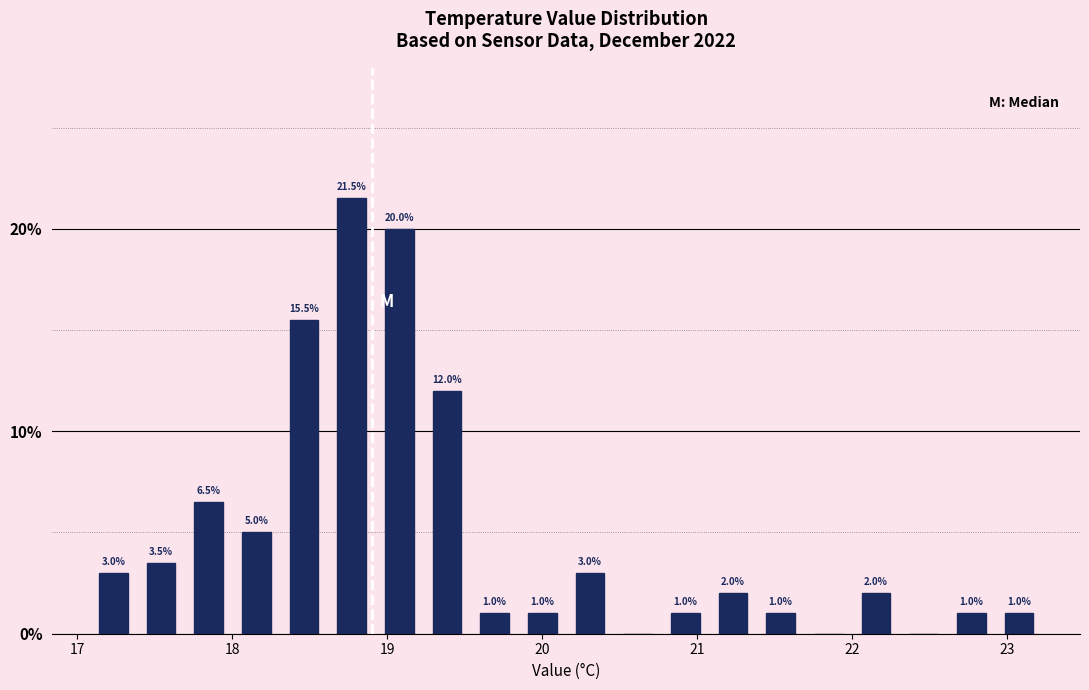

Read against the x-axis, roughly where is the centre of the tallest bar?

18.8